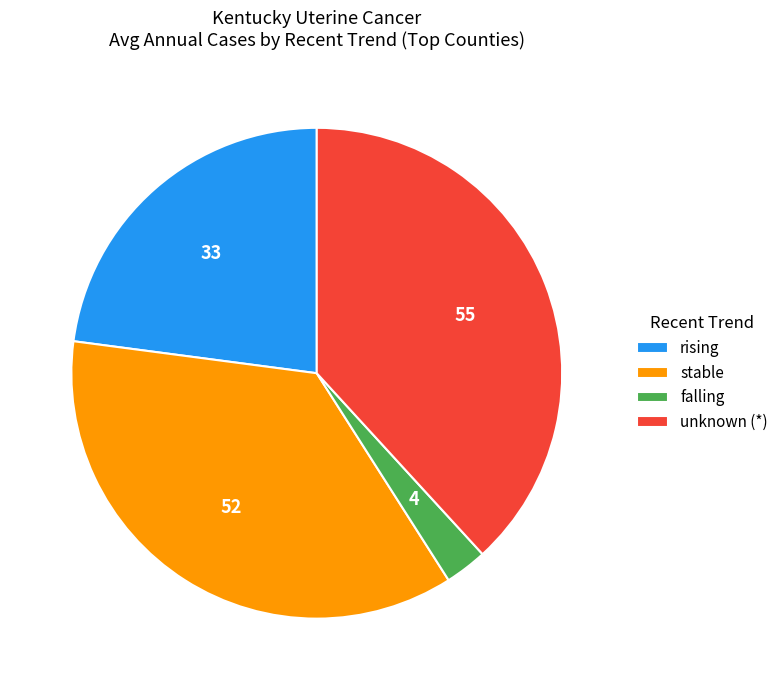

Does any single category account for the majority?

No